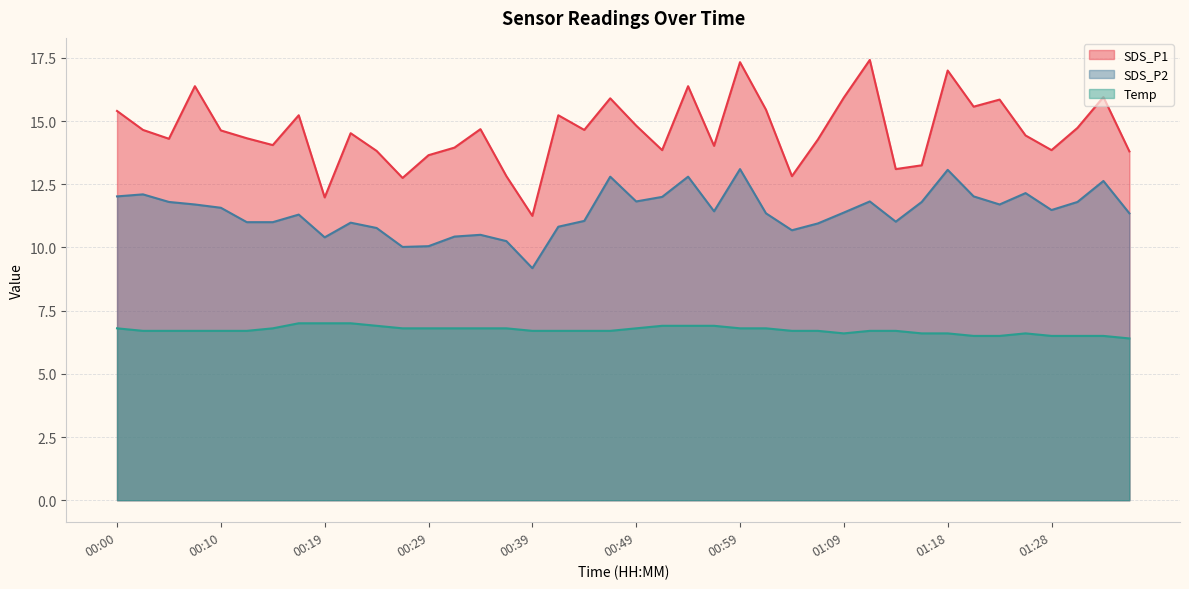

What is the label of the 30th point from the left?

01:11